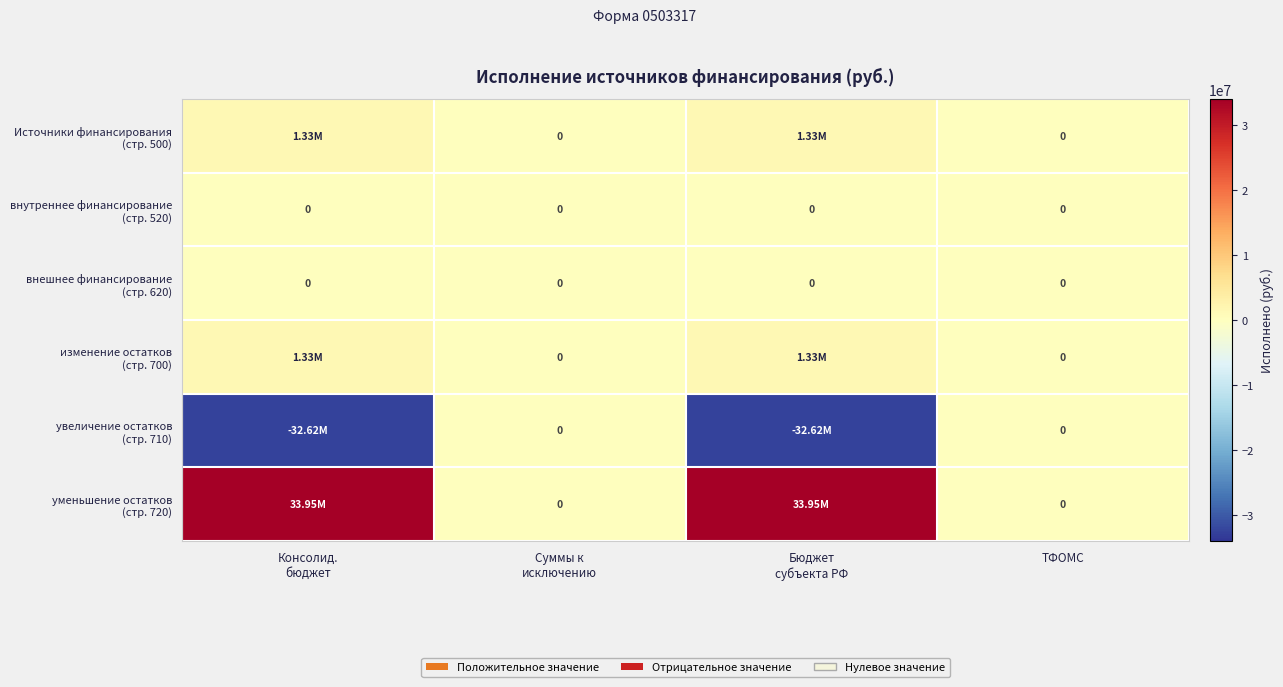

Rank the series by their maximum value, from highest to lowest.

уменьшение остатков (стр. 720), Источники финансирования (стр. 500), изменение остатков (стр. 700), внутреннее финансирование (стр. 520), внешнее финансирование (стр. 620), увеличение остатков (стр. 710)